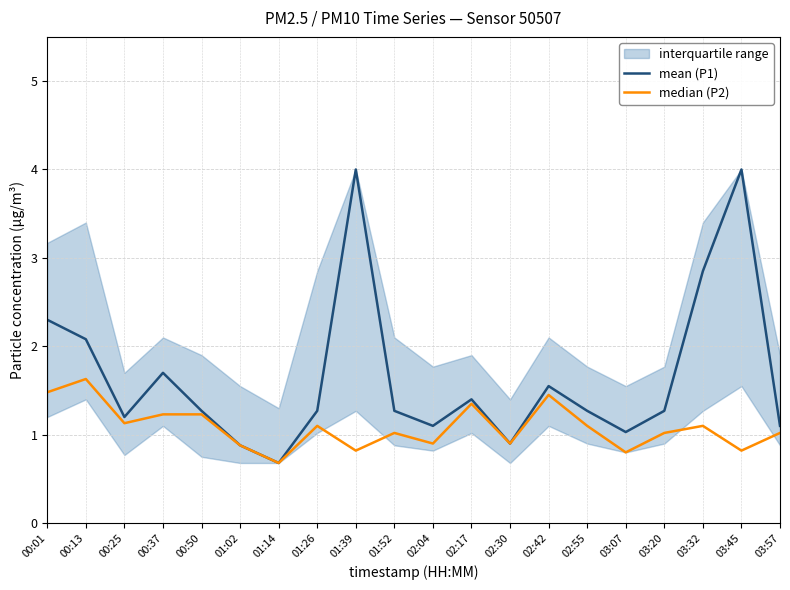

Where is median (P2) nearest to the value 1?

01:52